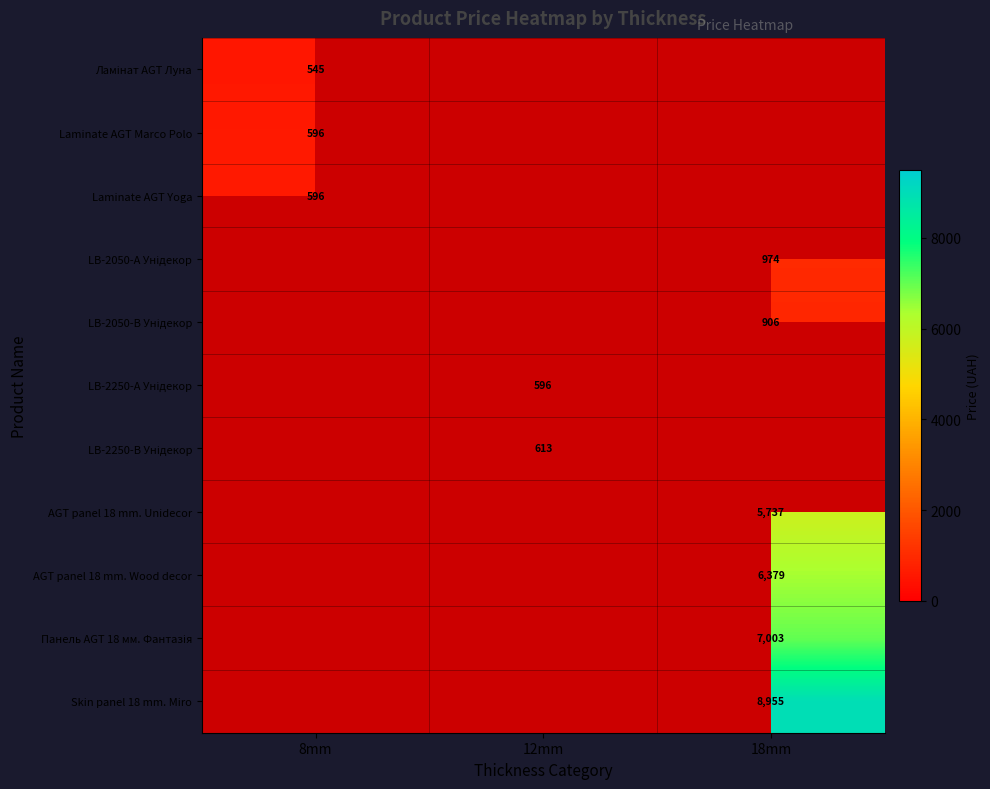

True or false: Laminate AGT Marco Polo has a value of 596.5 at 8mm.

True